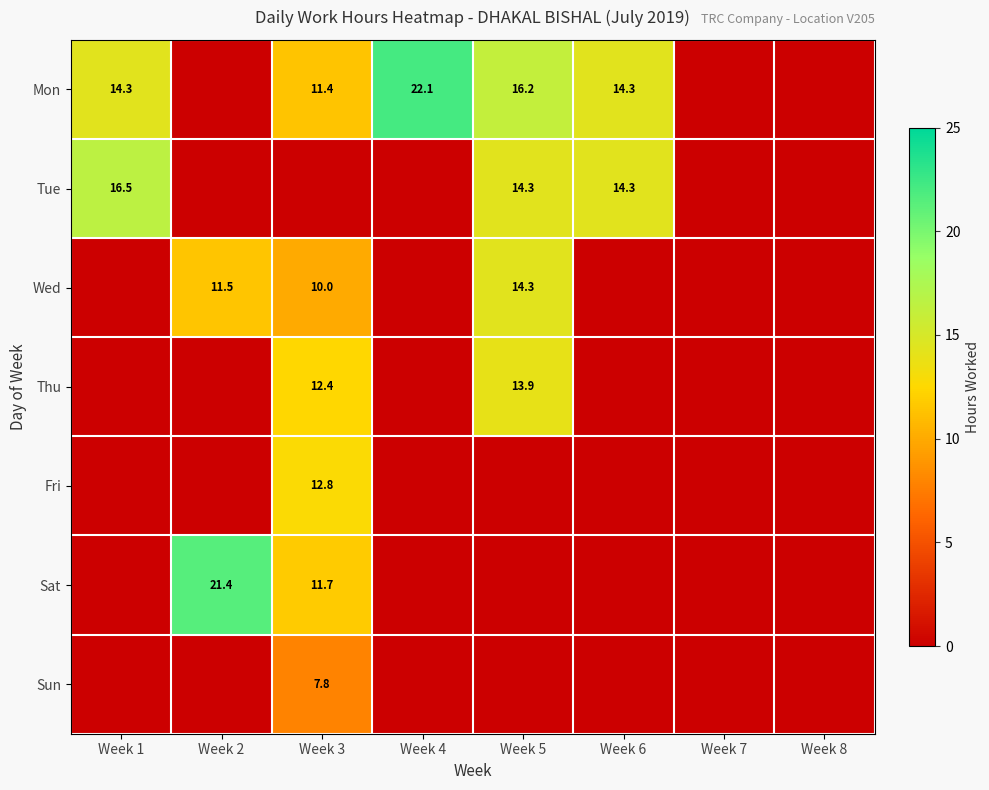

What is the sum of the Mon values at Week 6 and Week 5?

30.5